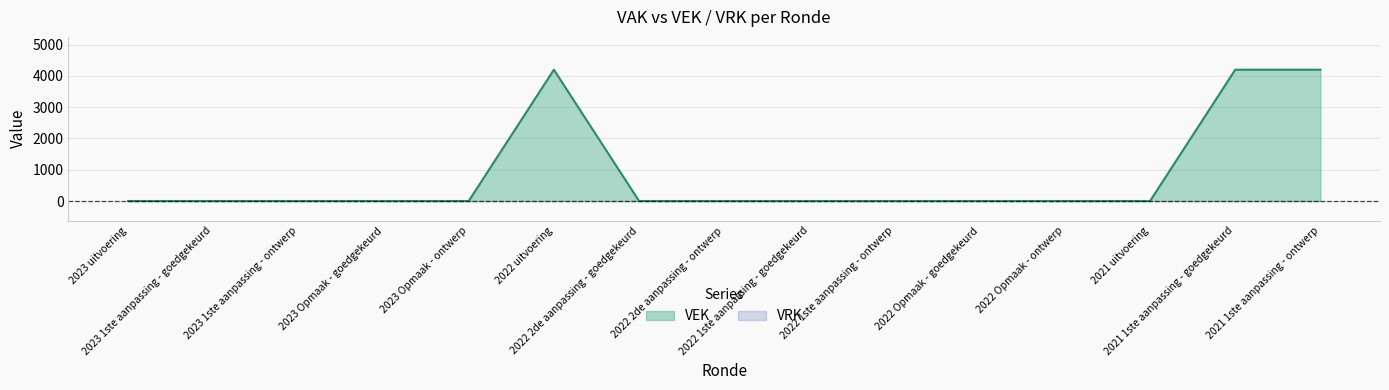

What is the label of the 13th point from the left?

2021 uitvoering